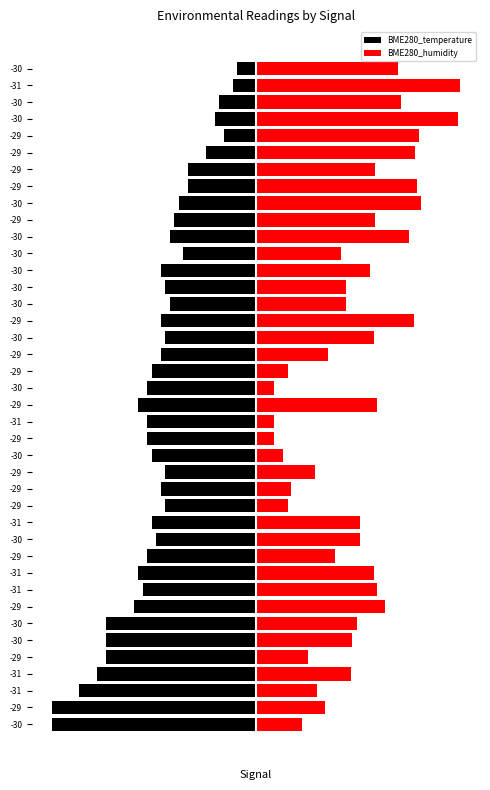

The BME280_humidity series shows 8.4 at -30. True or false?

False